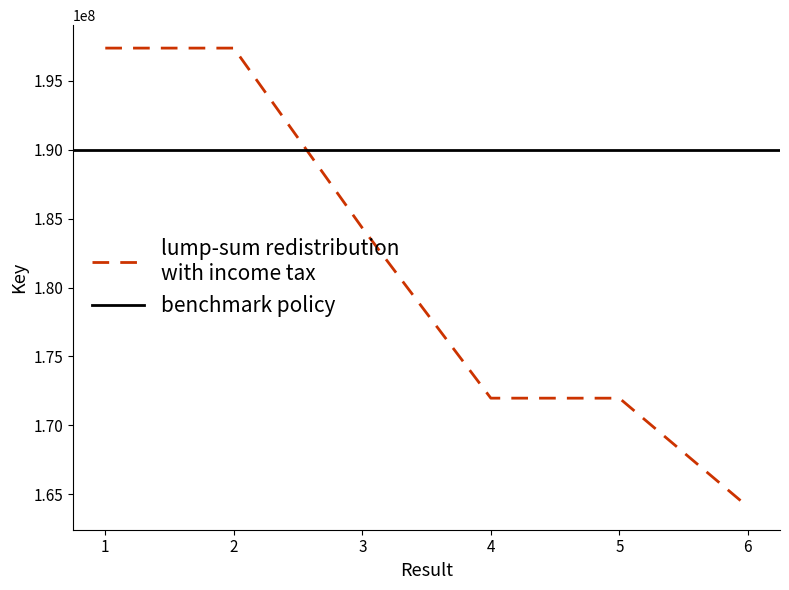

Is it true that the value at 2 is 197386969?

True